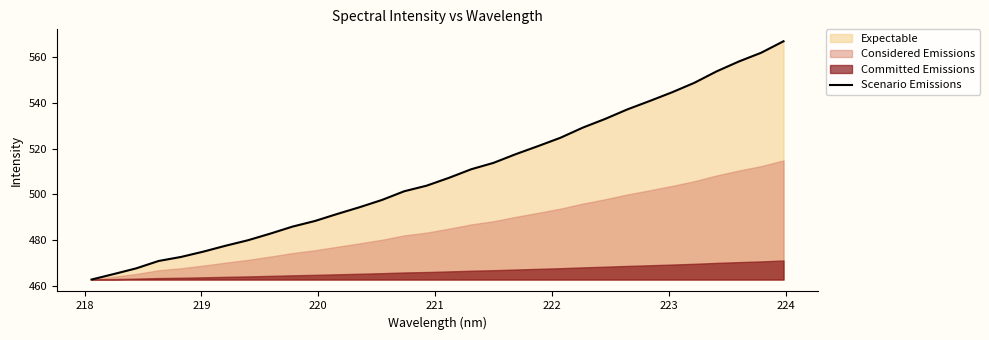

True or false: there are more than 1 points higher than both neighbors.

False